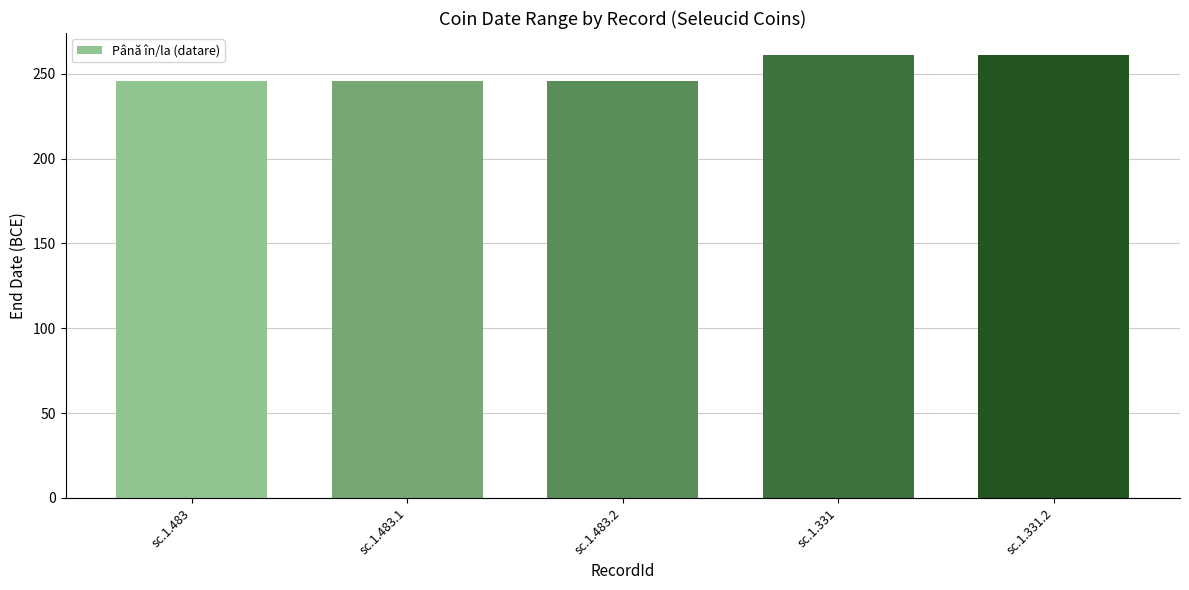

Approximately how many times larger is the value at sc.1.331.2 compared to sc.1.483.2?

1.1